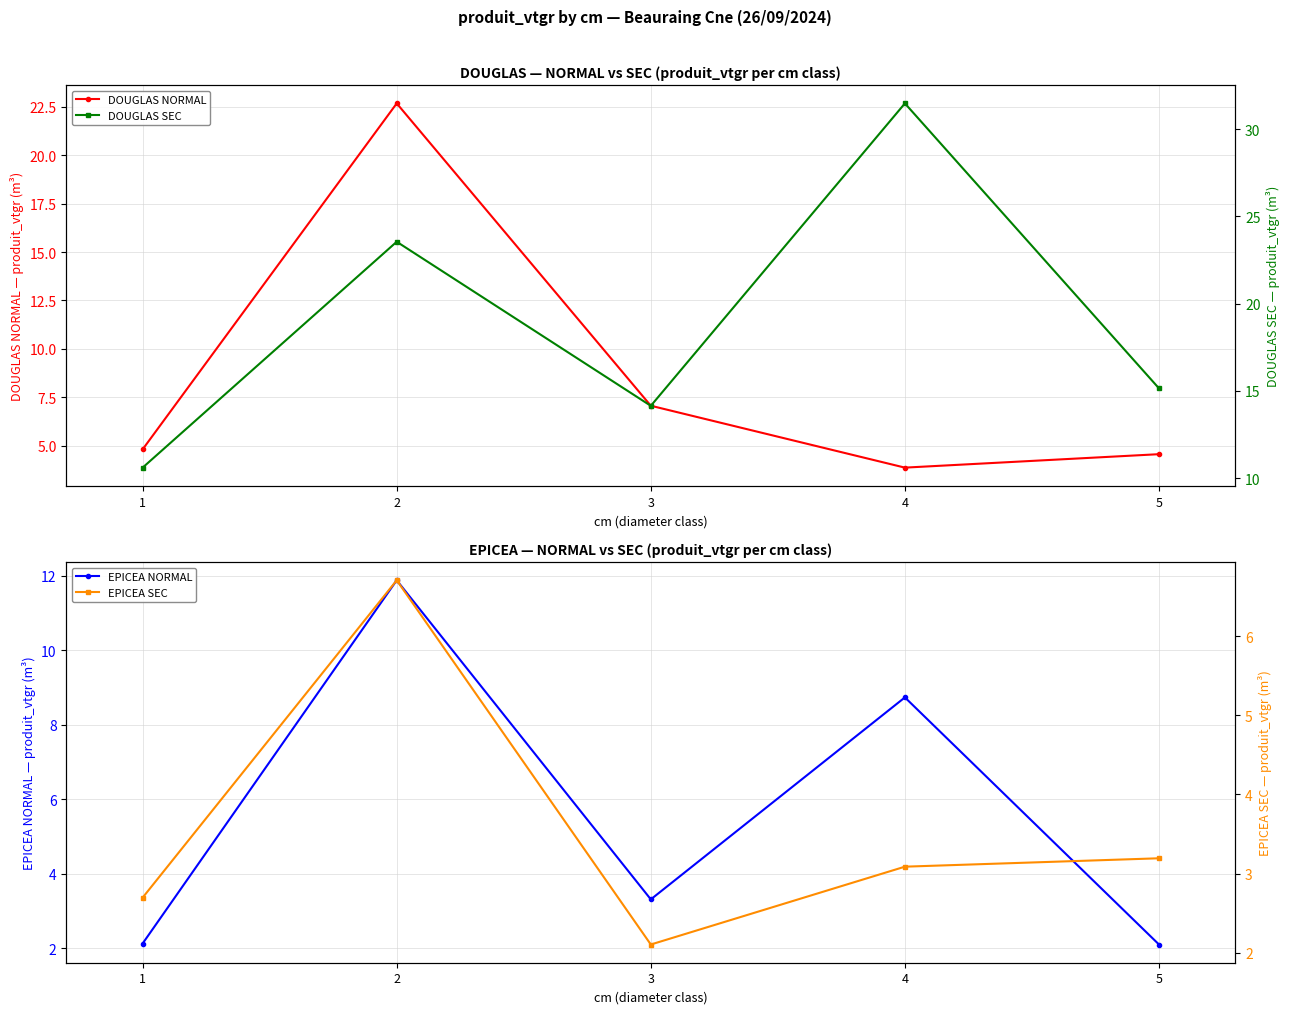

True or false: DOUGLAS NORMAL and DOUGLAS SEC cross at least once.

False